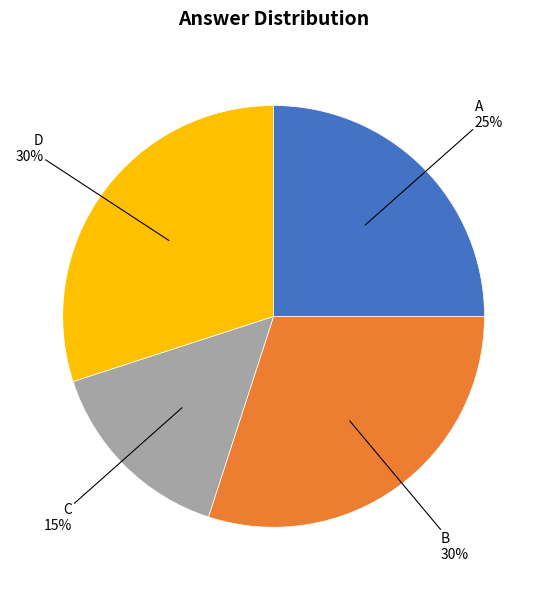

Is there any slice that represents more than half of the pie?

No